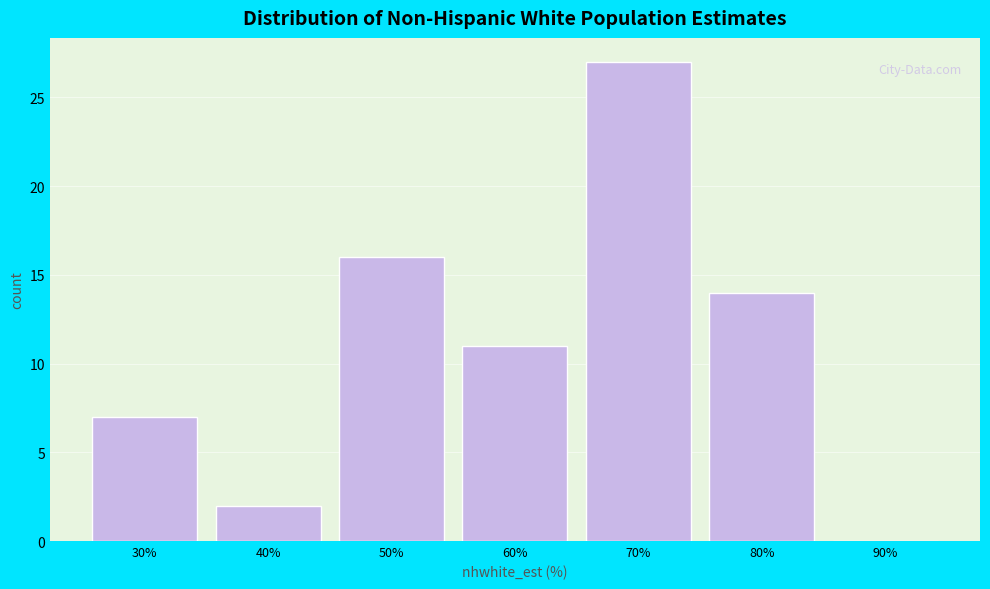

Reading left to right, transcribe all the data shown in this chart.

30%=7	40%=2	50%=16	60%=11	70%=27	80%=14	90%=0